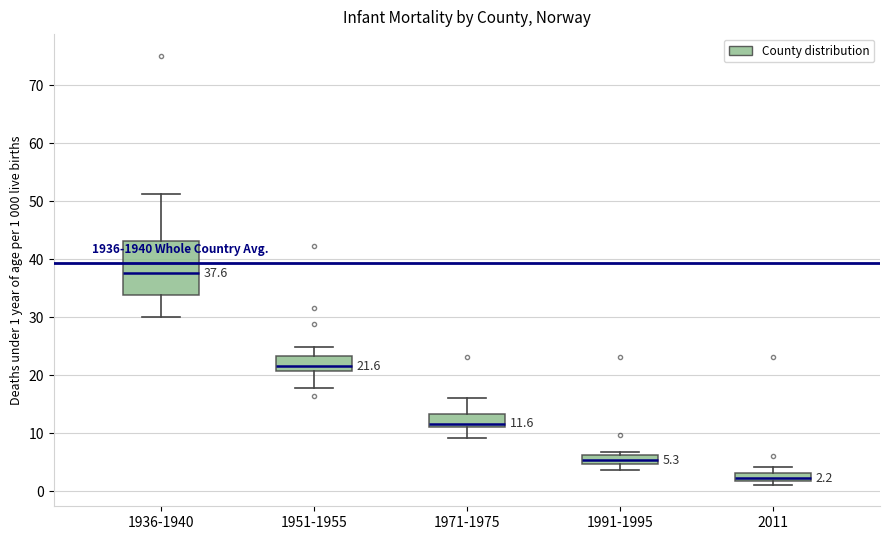

Which box is the tallest, from its lower edge to its upper edge?

1936-1940